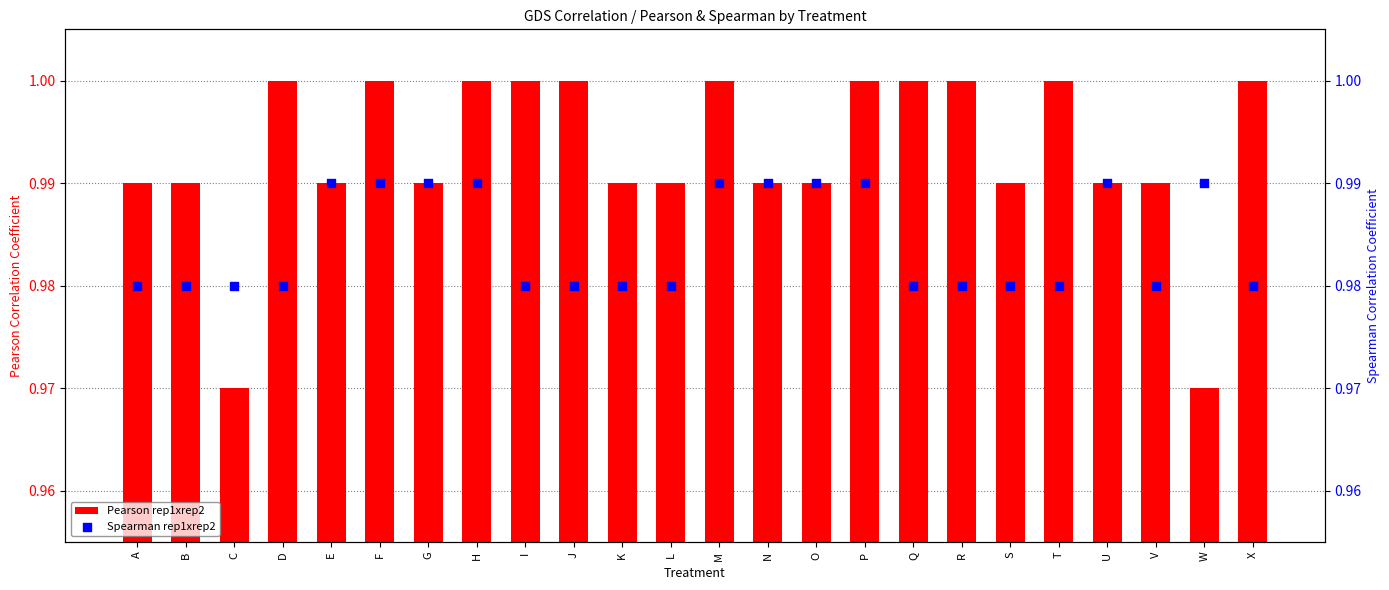

At which category is the sum across all series the highest?

F